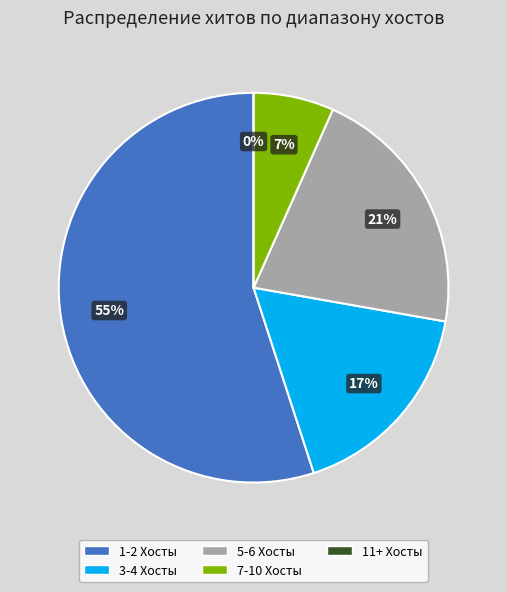

Which category has the smallest portion of the pie?

11+ Хосты